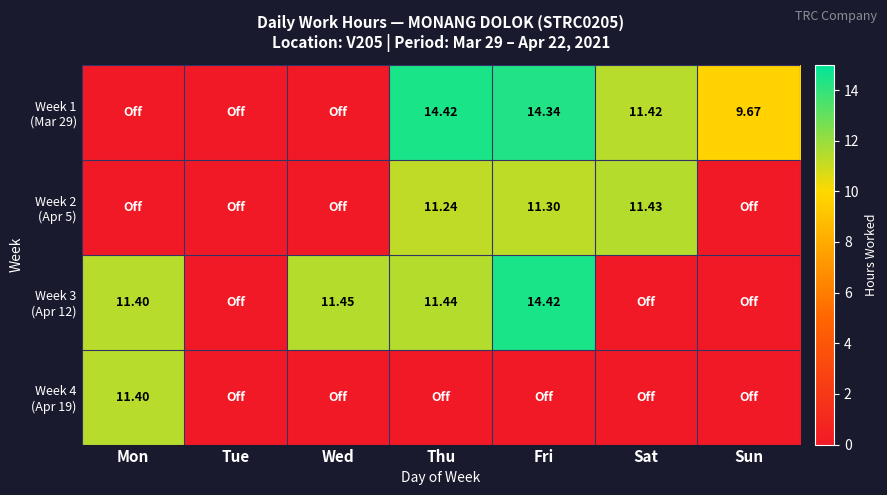

Between Wed and Thu, which series saw the biggest shift?

Week 1 (Mar 29)